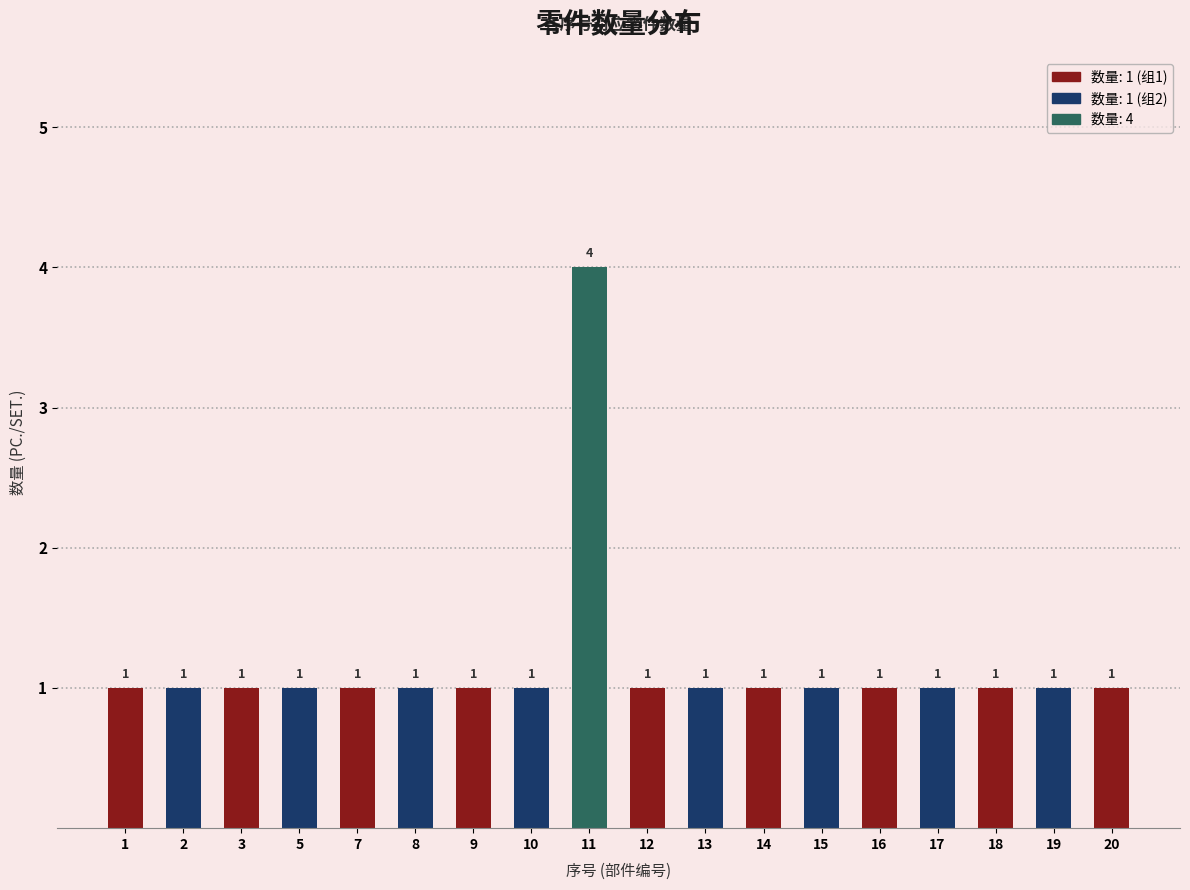

Which has a higher value, 5 or 11?

11